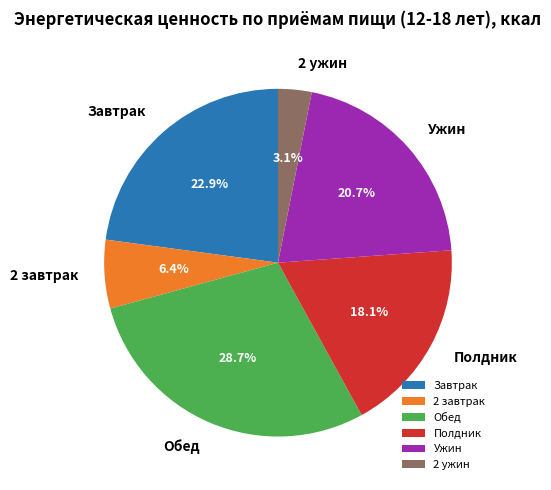

Count the number of slices in the pie.

6